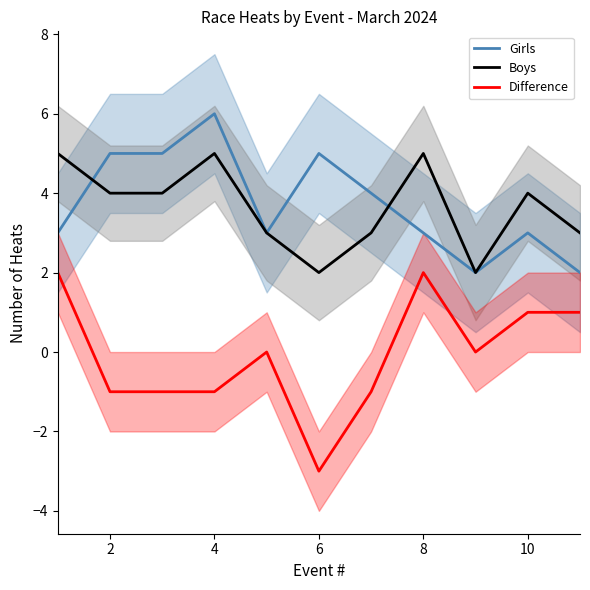

Is this an area chart (filled region under the line)?

No